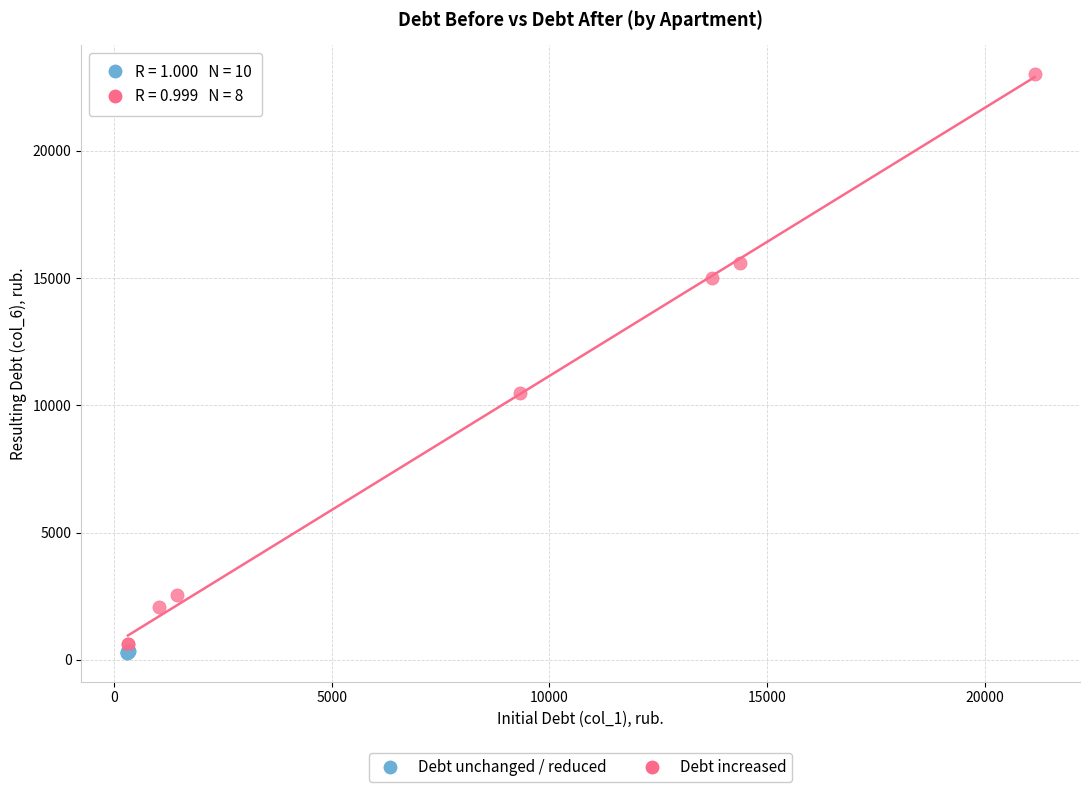

What are all the series names shown in the legend?

Debt unchanged / reduced, Debt increased